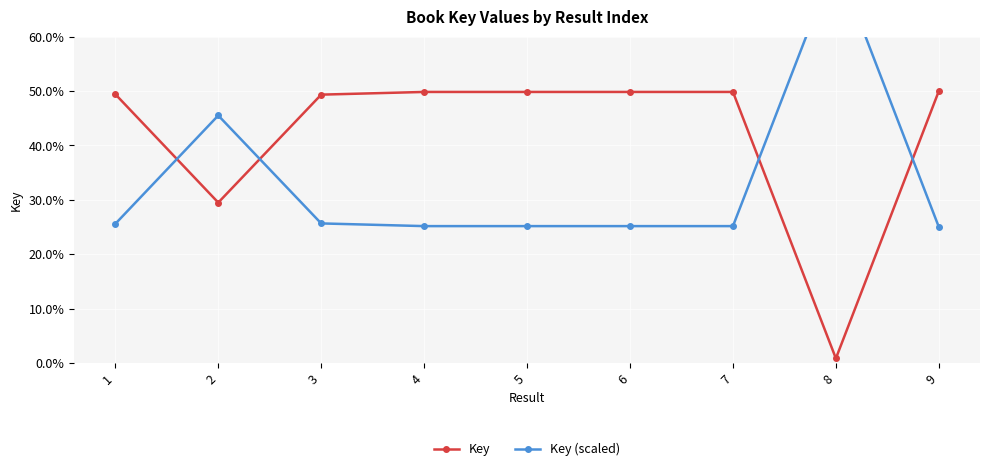

At how many categories does at least one series exceed 12?

9